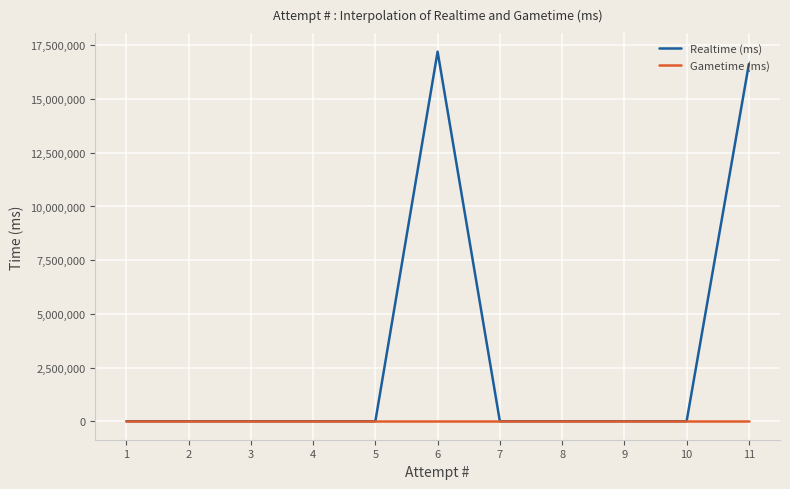

Is it true that Realtime (ms) equals 0 at 1?

True